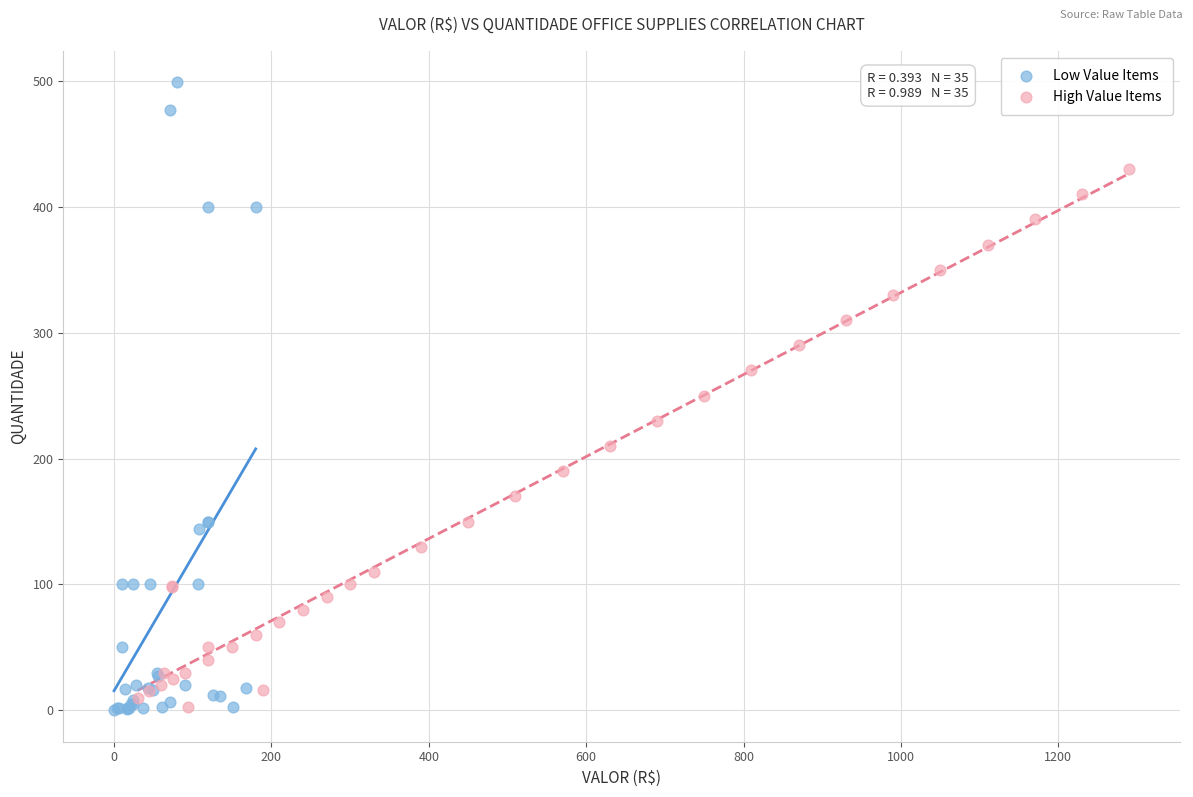

Which series reaches the maximum Y coordinate?

Low Value Items